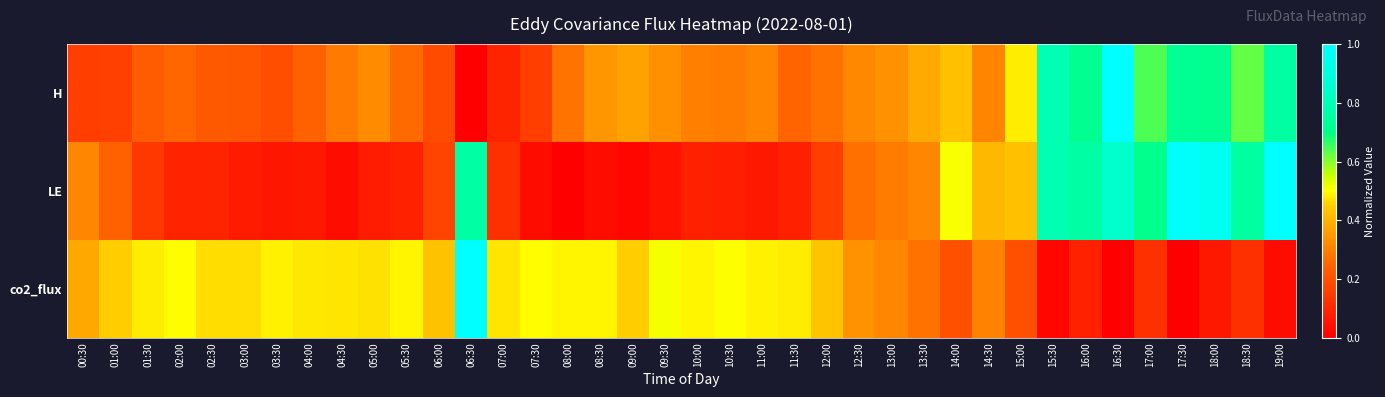

At 15:00, list the series in order from largest to smallest.

H, LE, co2_flux